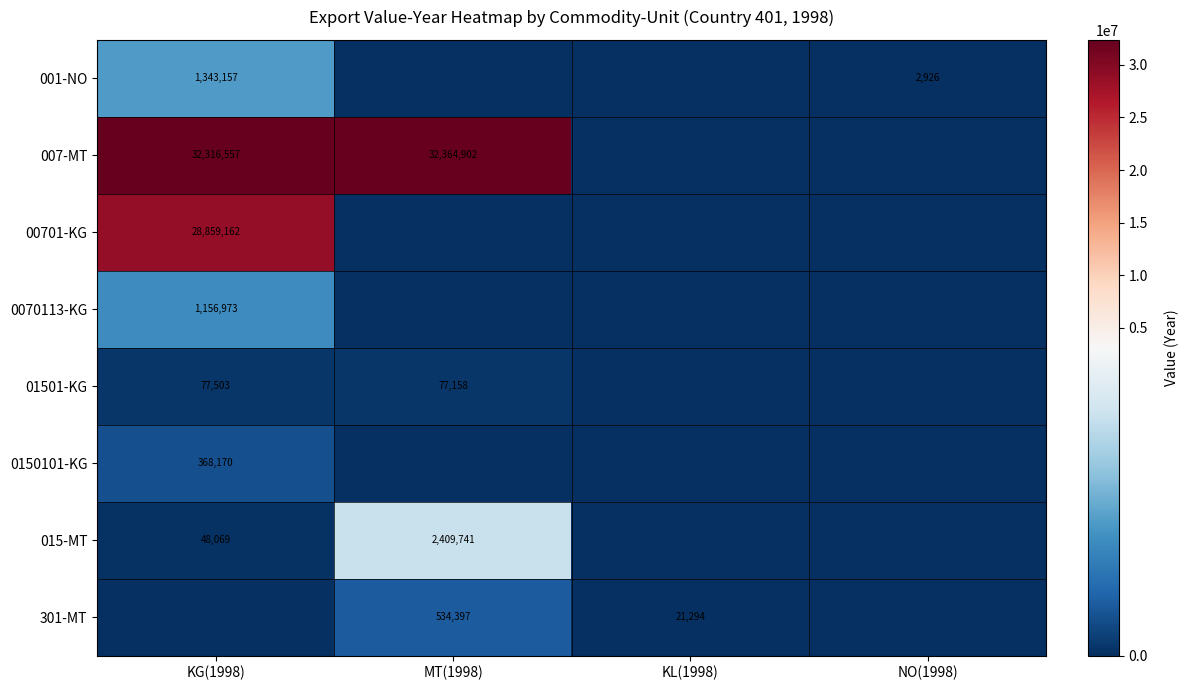

True or false: 015-MT has a value of 3876885 at MT(1998).

False